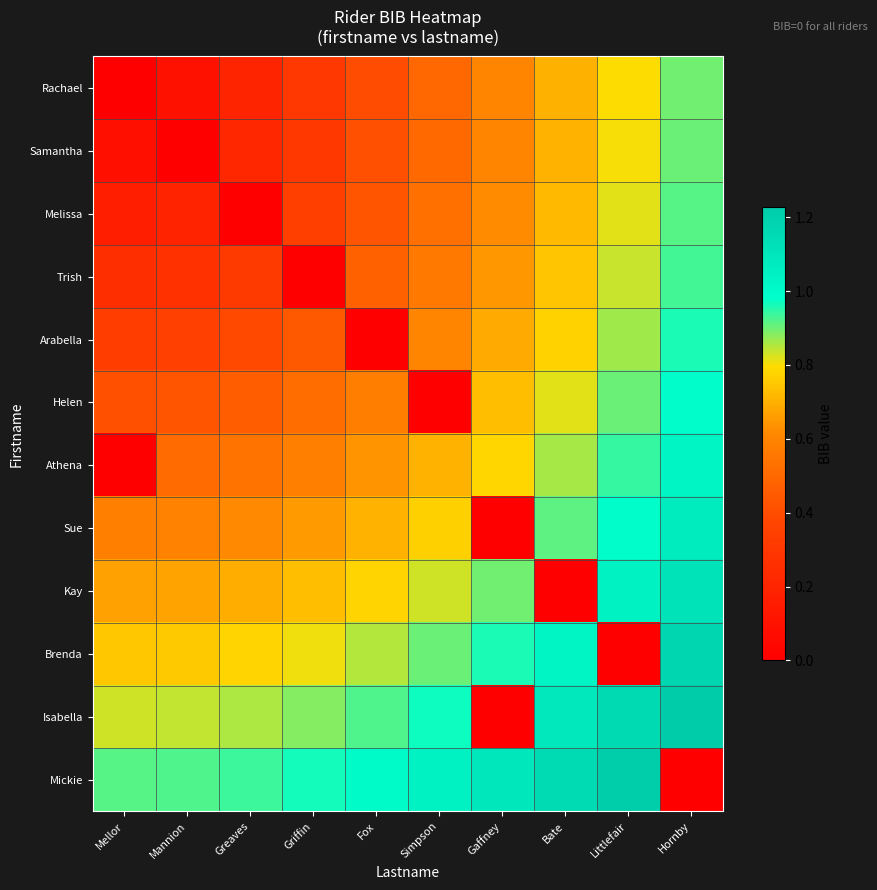

Rank the series at Littlefair from lowest to highest value.

Brenda, Rachael, Samantha, Melissa, Trish, Arabella, Helen, Athena, Sue, Kay, Isabella, Mickie